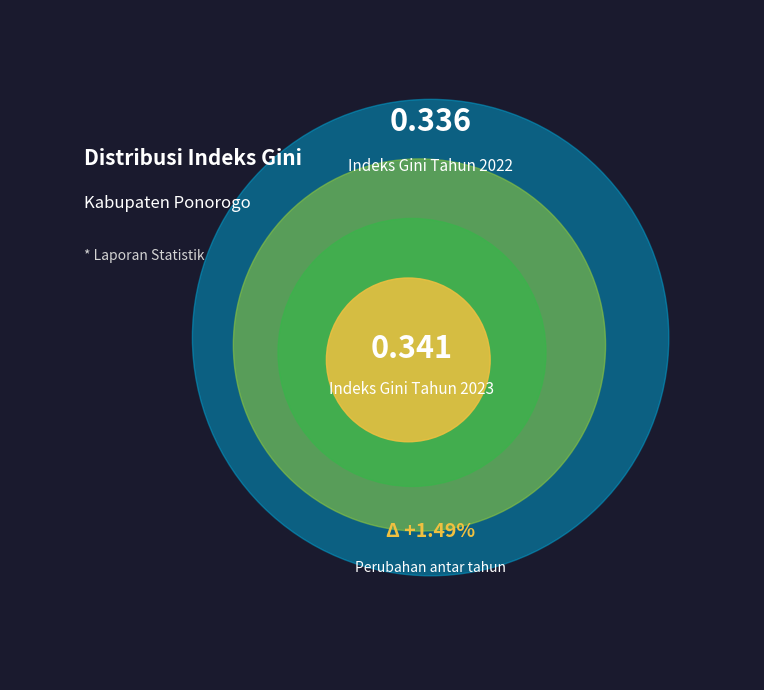

How many segments does this pie chart have?

2